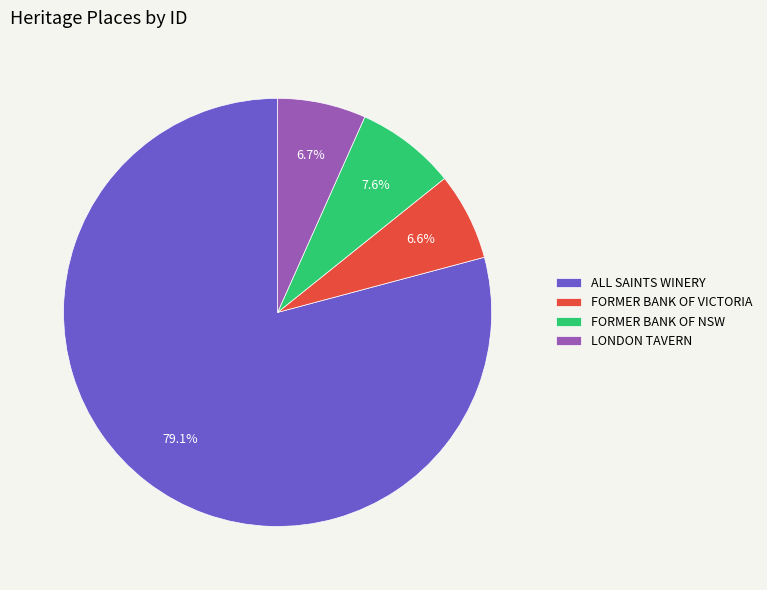

Is there any slice that represents more than half of the pie?

Yes